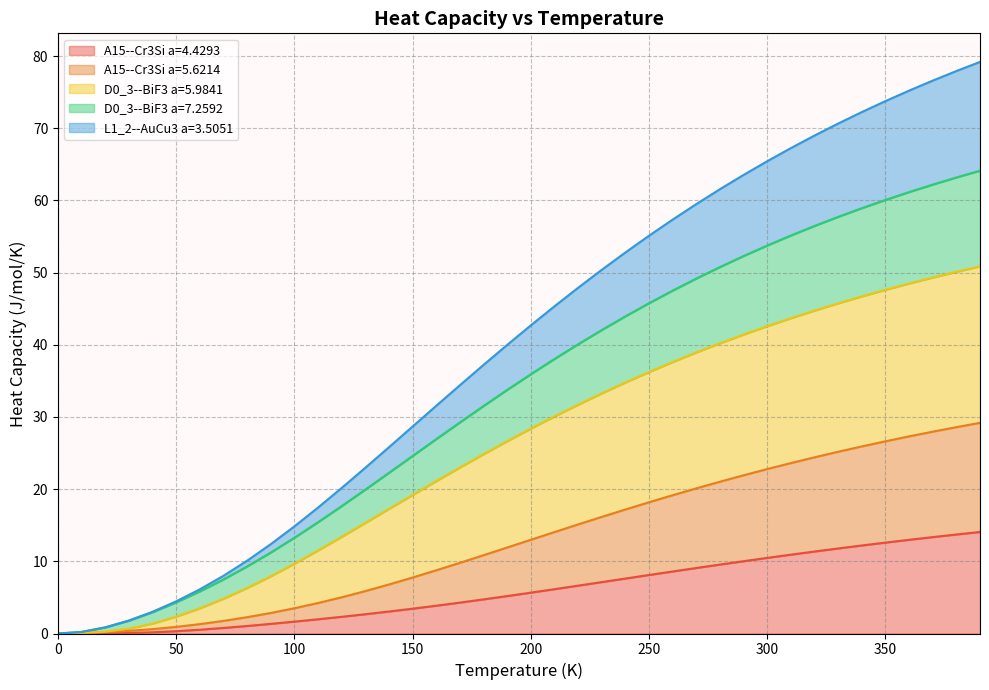

What is the difference between the D0_3--BiF3 a=5.9841 values at 70.0 and 240.0?

30.0